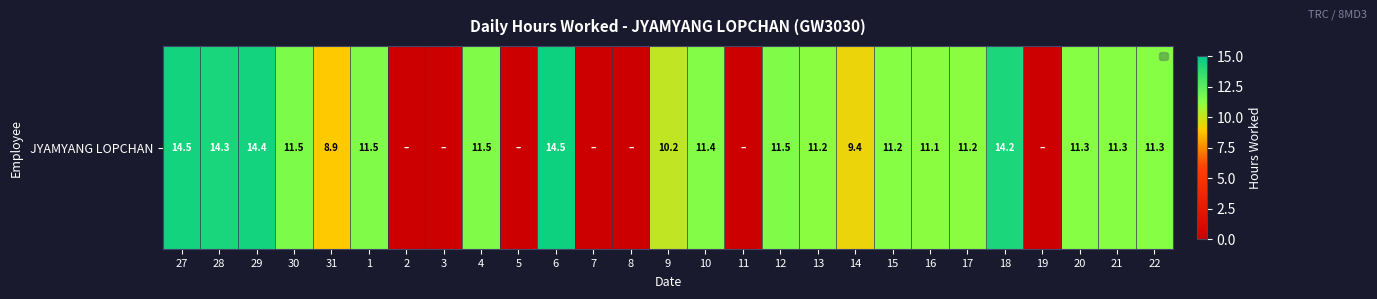

How many values are below 11?

10